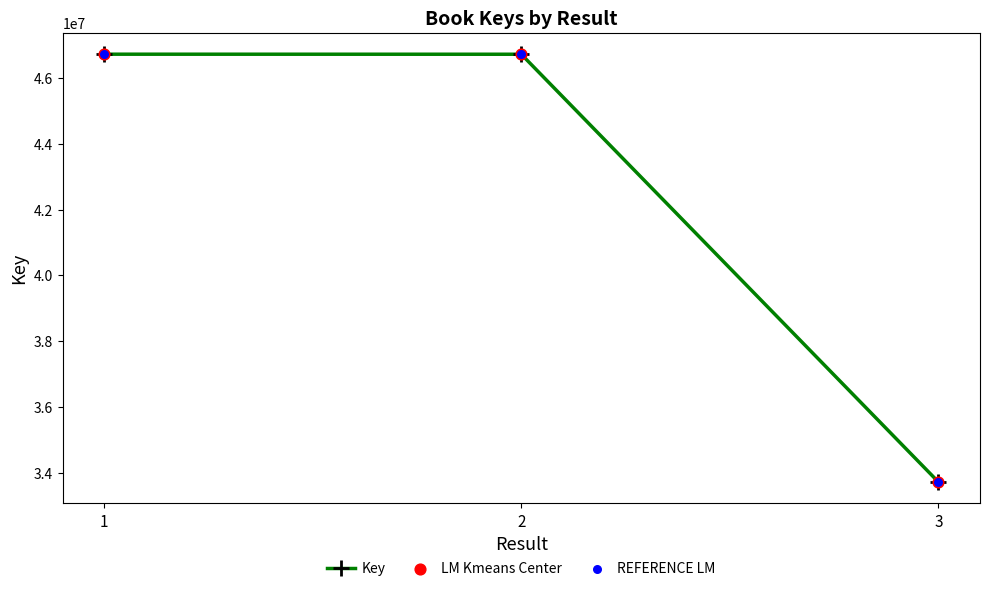

What is the sum of all values?

127161219